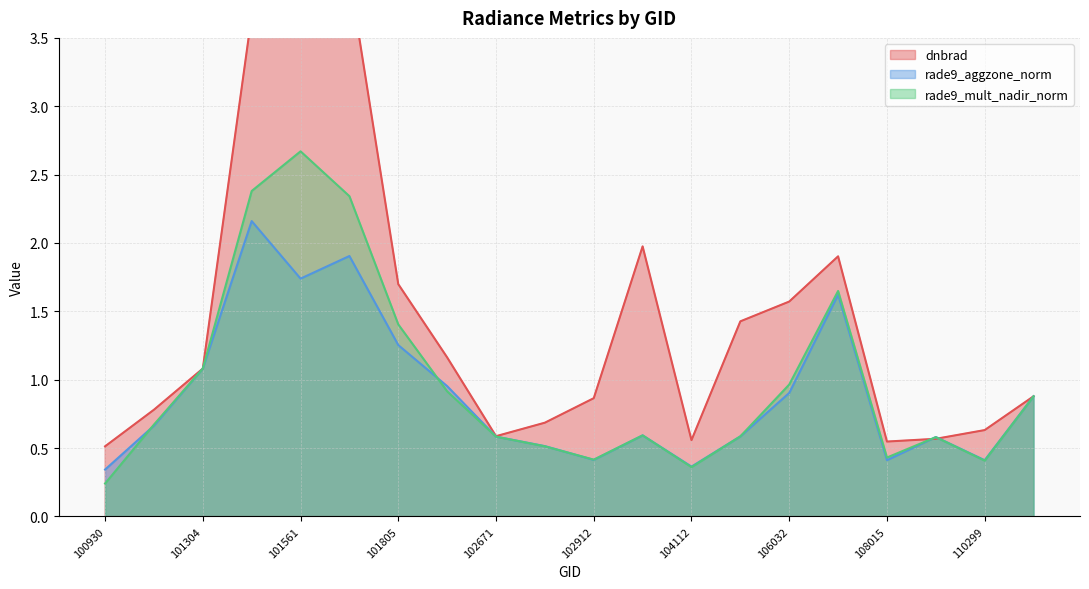

True or false: rade9_aggzone_norm has a value of 0.6 at 102671.

True